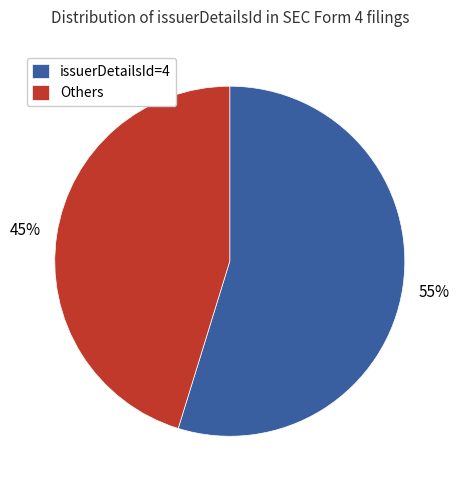

Is there a majority slice in this chart?

Yes